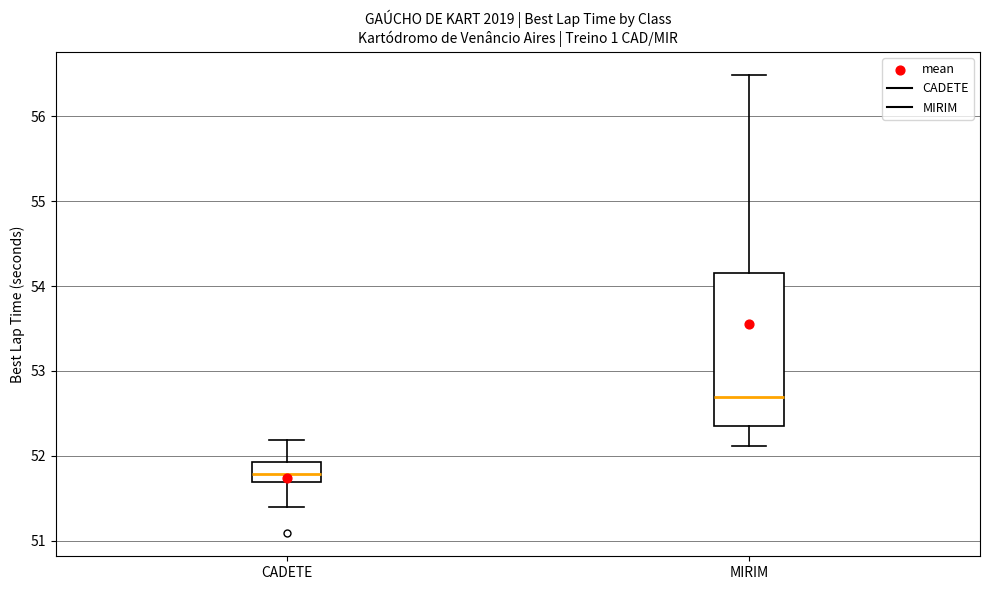

Reading left to right, read every box against the y-axis: the position of its median line, the range the box covers, and the ends of its whiskers. The values are not printed on the chart, so give them approximately, as read against the axis.

CADETE: median 51.8, box 51.7 to 51.9, whiskers 51.4 to 52.2
MIRIM: median 52.7, box 52.3 to 54.1, whiskers 52.1 to 56.5